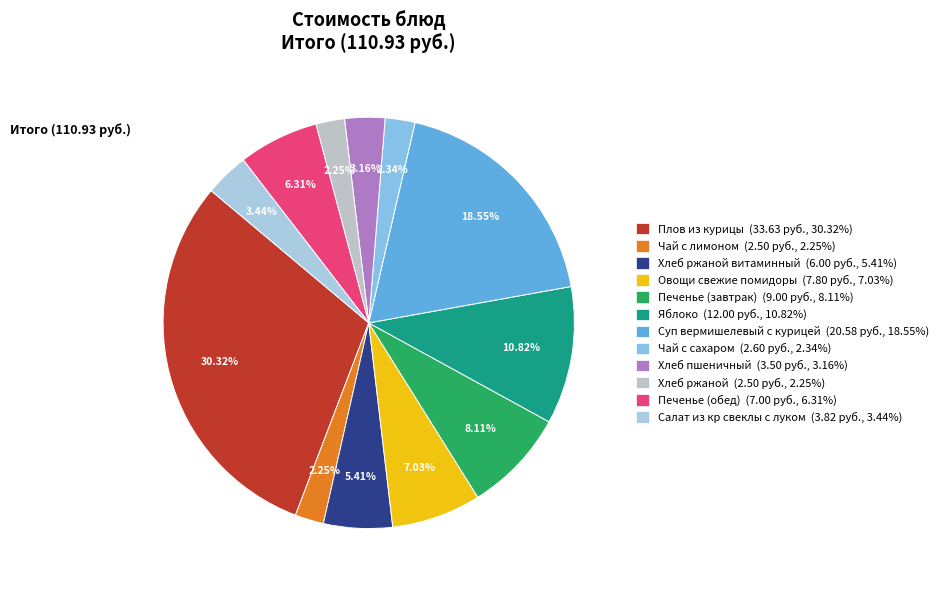

How many segments does this pie chart have?

12